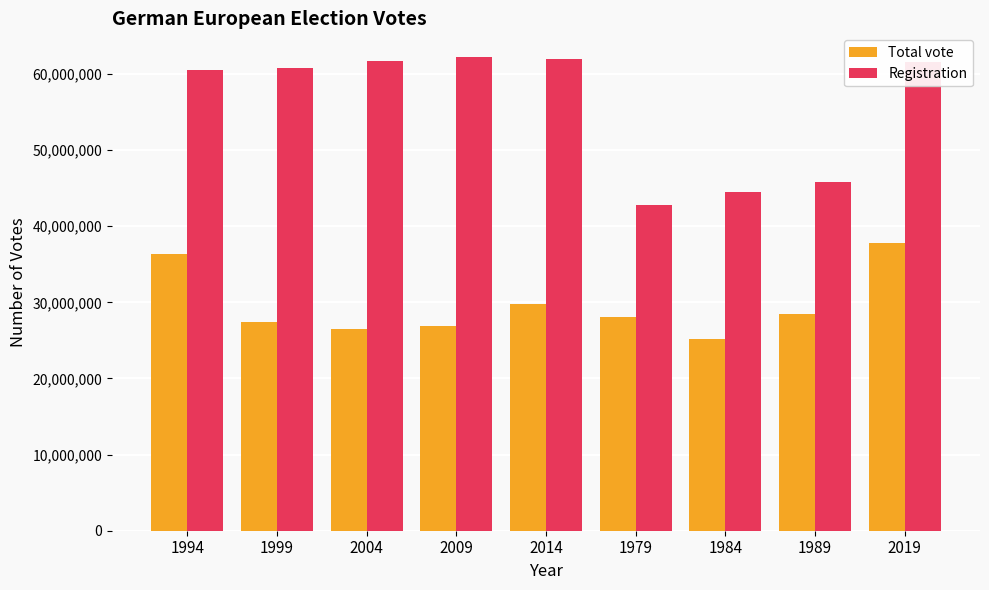

Is it true that Registration equals 62222873 at 2009?

True